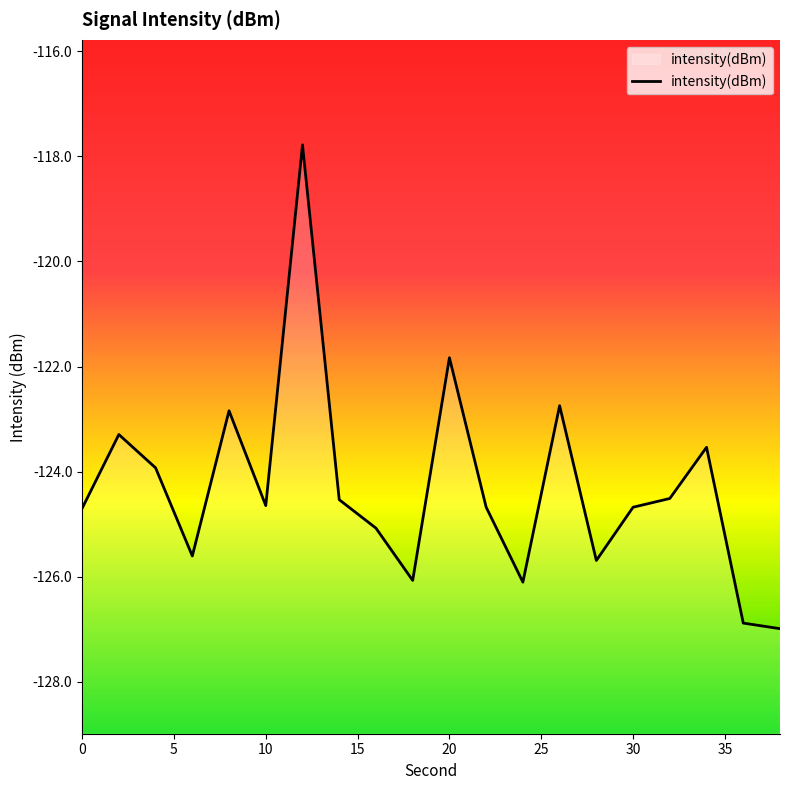

The value at 22 is -29.9. True or false?

False